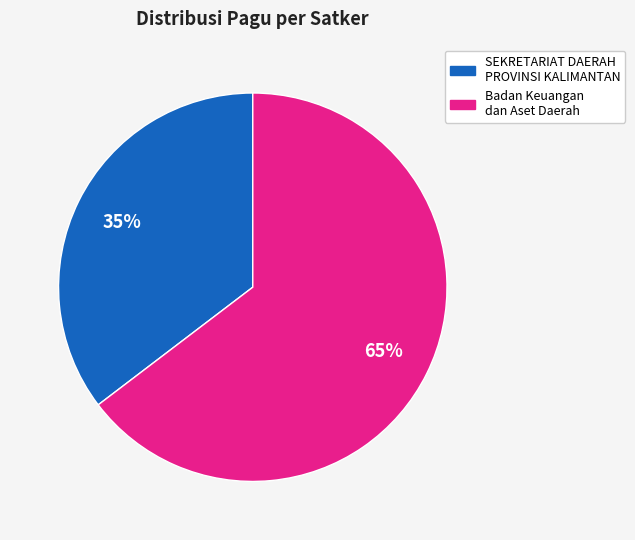

The Badan Keuangan dan Aset Daerah slice represents 74% of the pie. True or false?

False